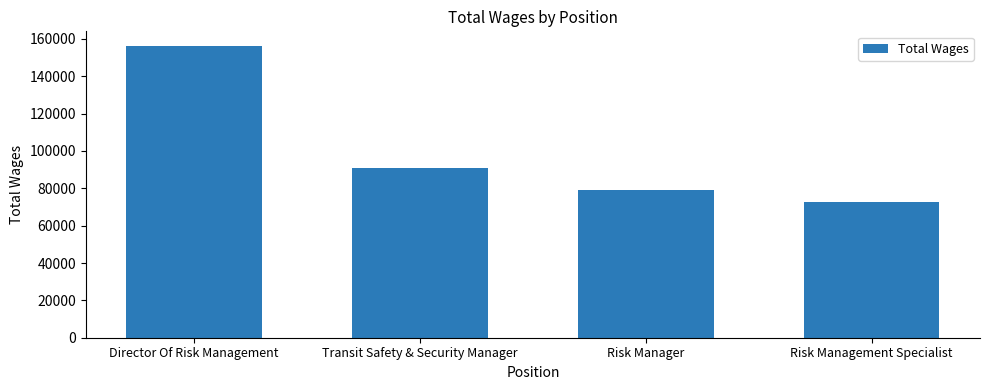

What is the label of the 2nd bar from the right?

Risk Manager